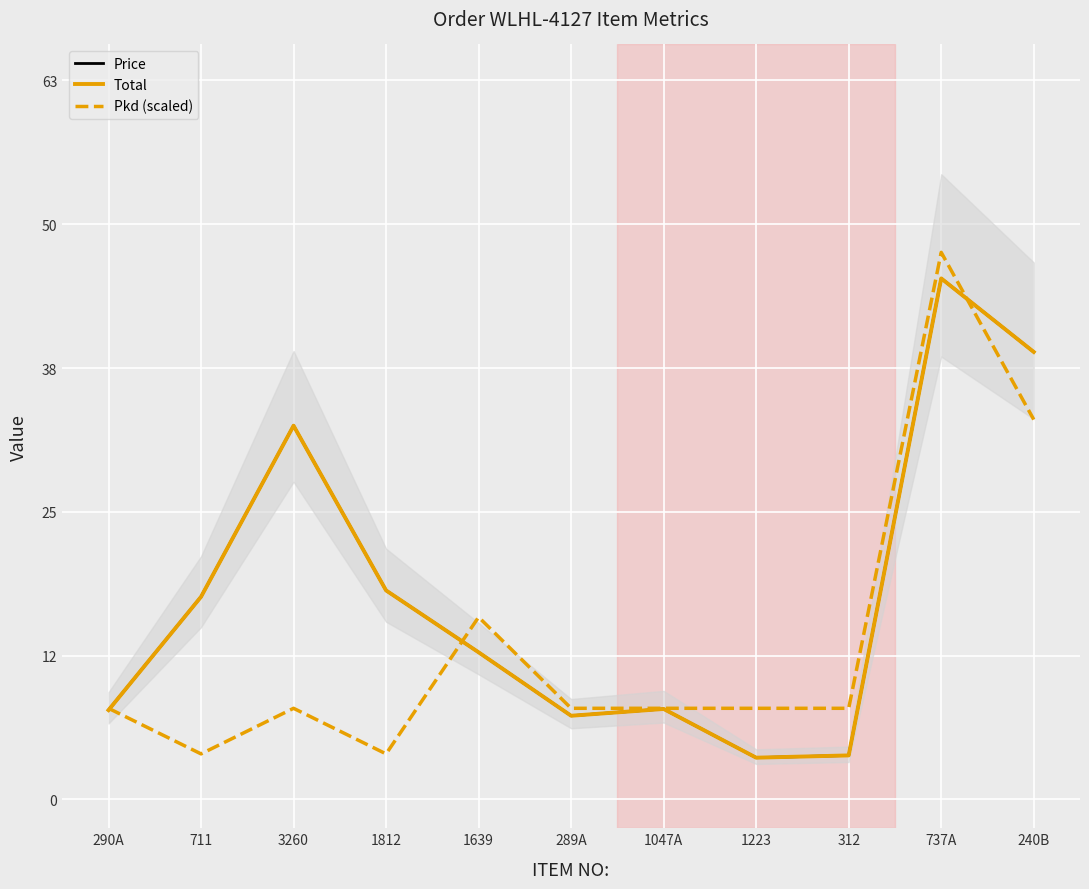

True or false: Price and Total intersect in this chart.

False